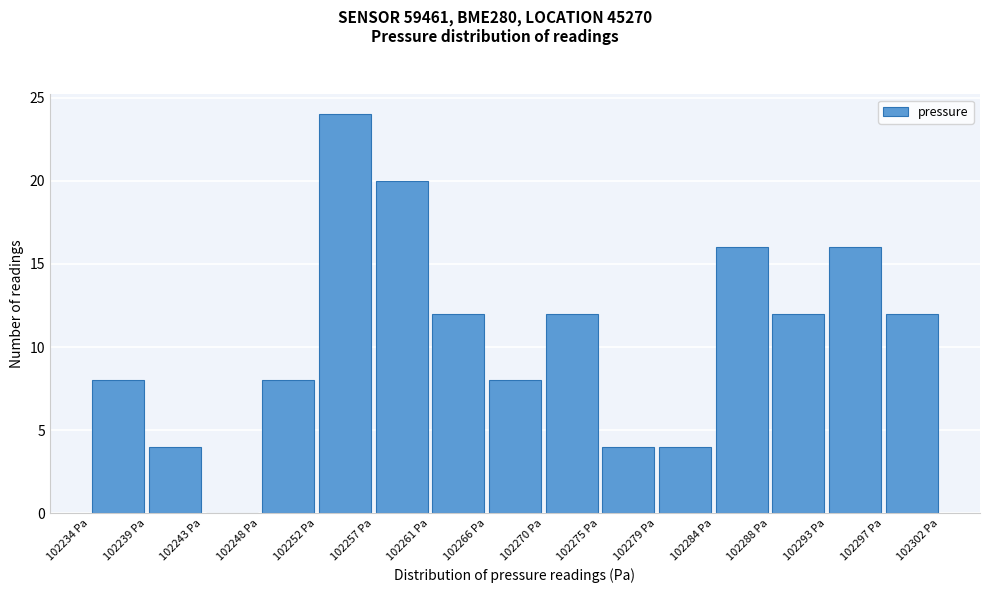

What is the height of the bar covering 102265.5 to 102270.0 on the x-axis? Neither the bar edges nor the heights are printed on the chart, so give them approximately, as read against the axes.

8